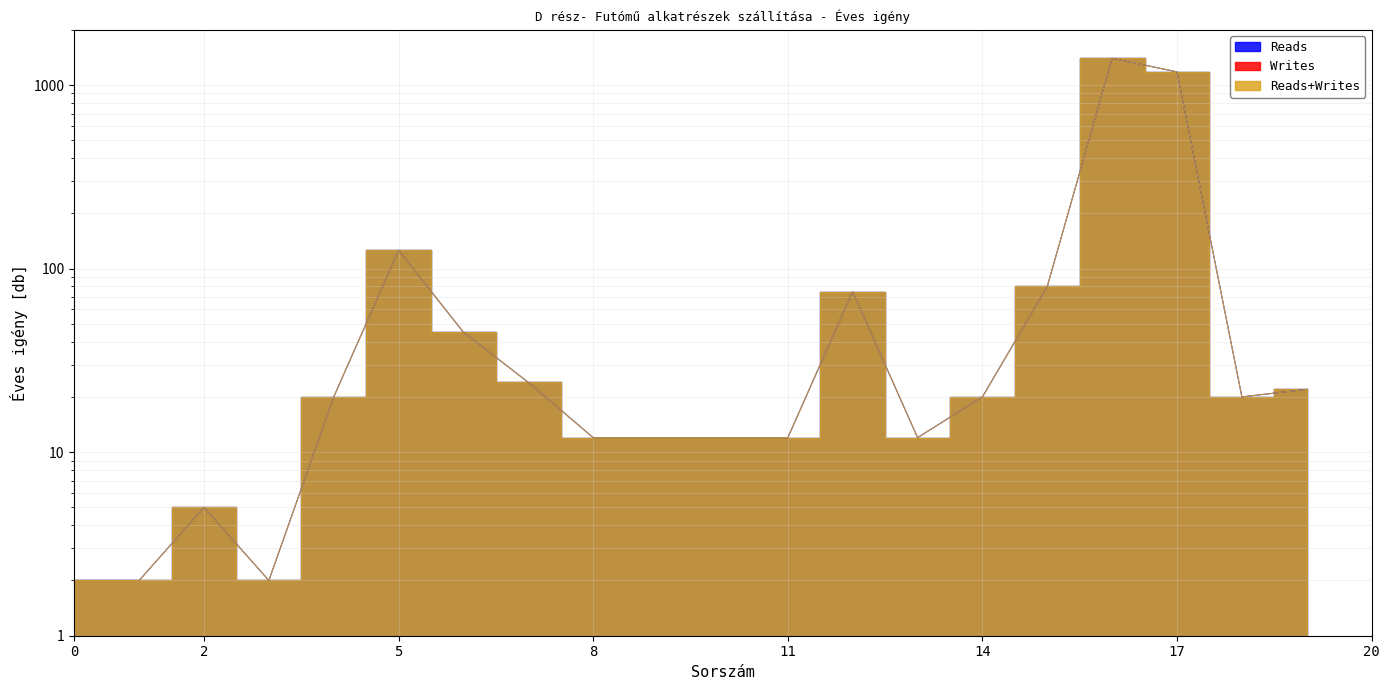

What is the difference between the Reads values at 16 and 7?

35